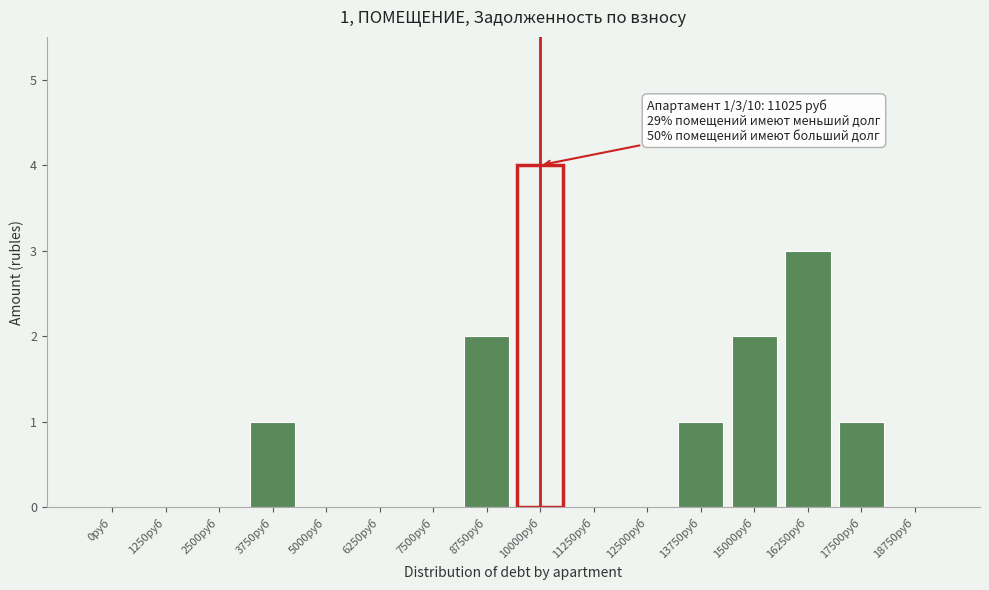

Reading left to right, what are all the values shown in this chart?

0руб=0	1250руб=0	2500руб=0	3750руб=1	5000руб=0	6250руб=0	7500руб=0	8750руб=2	10000руб=4	11250руб=0	12500руб=0	13750руб=1	15000руб=2	16250руб=3	17500руб=1	18750руб=0